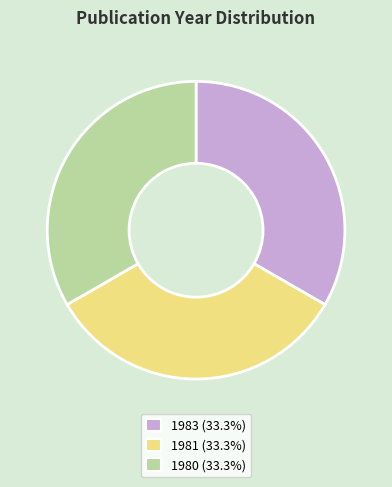

Approximately how many times larger is the value at 1983 compared to 1981?

1.0